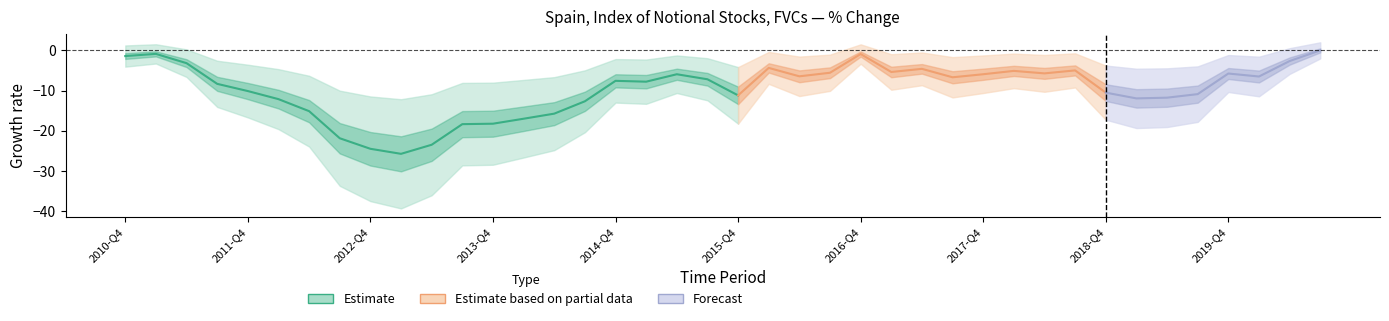

Reading right to left, transcribe all the data shown in this chart.

2020-Q3=-0.0	2020-Q2=-2.7	2020-Q1=-6.5	2019-Q4=-5.8	2019-Q3=-10.9	2019-Q2=-11.8	2019-Q1=-12.0	2018-Q4=-10.5	2018-Q3=-5.0	2018-Q2=-5.7	2018-Q1=-5.1	2017-Q4=-5.9	2017-Q3=-6.7	2017-Q2=-4.6	2017-Q1=-5.4	2016-Q4=-0.9	2016-Q3=-5.6	2016-Q2=-6.5	2016-Q1=-4.4	2015-Q4=-11.2	2015-Q3=-7.2	2015-Q2=-5.9	2015-Q1=-7.8	2014-Q4=-7.6	2014-Q3=-12.7	2014-Q2=-15.7	2014-Q1=-17.0	2013-Q4=-18.2	2013-Q3=-18.4	2013-Q2=-23.5	2013-Q1=-25.7	2012-Q4=-24.5	2012-Q3=-21.9	2012-Q2=-15.1	2012-Q1=-12.1	2011-Q4=-10.1	2011-Q3=-8.3	2011-Q2=-3.2	2011-Q1=-0.9	2010-Q4=-1.4